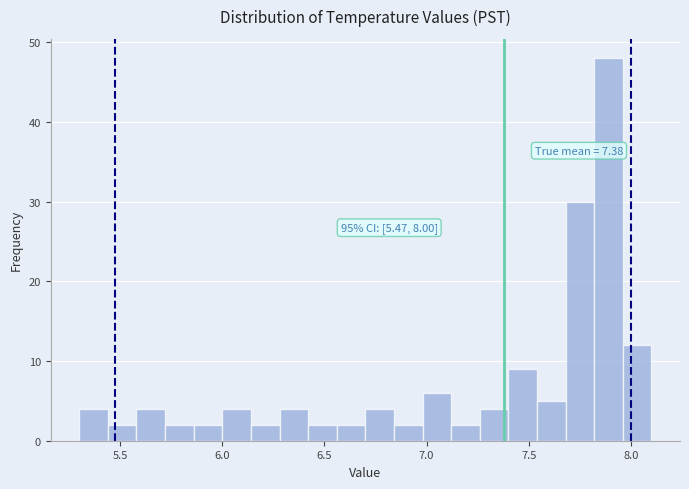

Around what value on the x-axis is the tallest bar? Give the approximate position of its centre, as read against the axis.

7.90